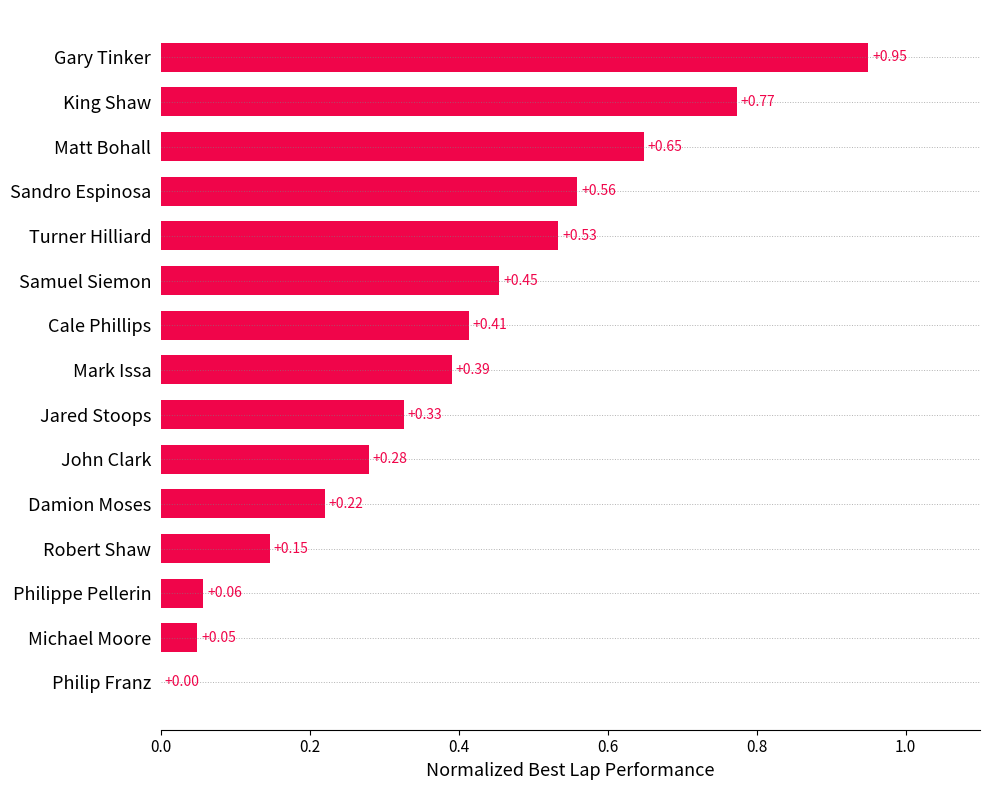

Count the number of categories in the chart.

15